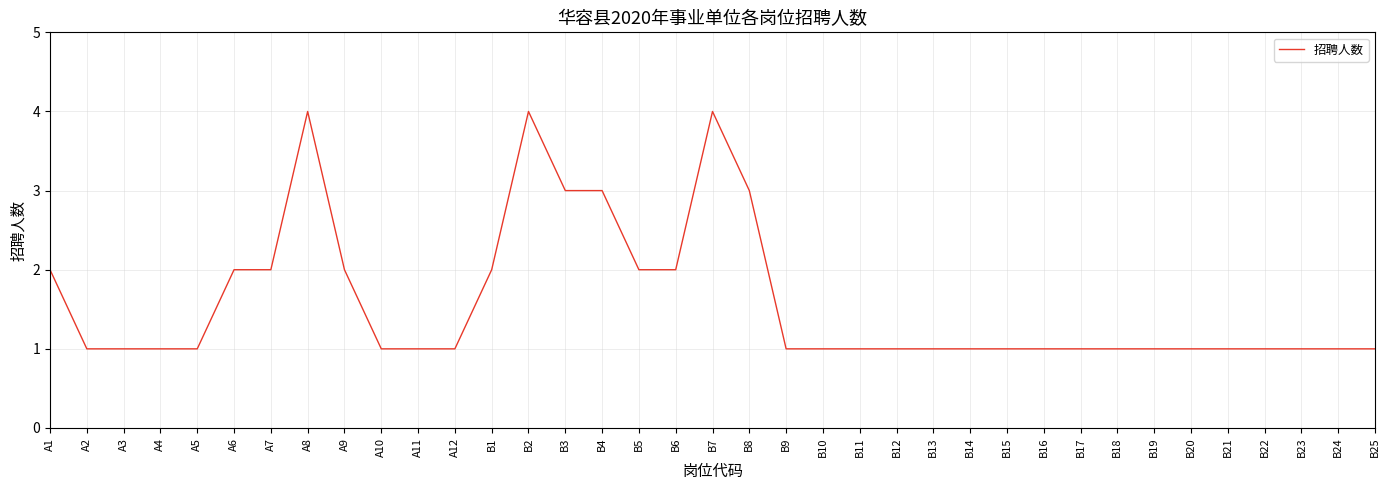

Reading right to left, transcribe all the data shown in this chart.

1	1	1	1	1	1	1	1	1	1	1	1	1	1	1	1	1	3	4	2	2	3	3	4	2	1	1	1	2	4	2	2	1	1	1	1	2